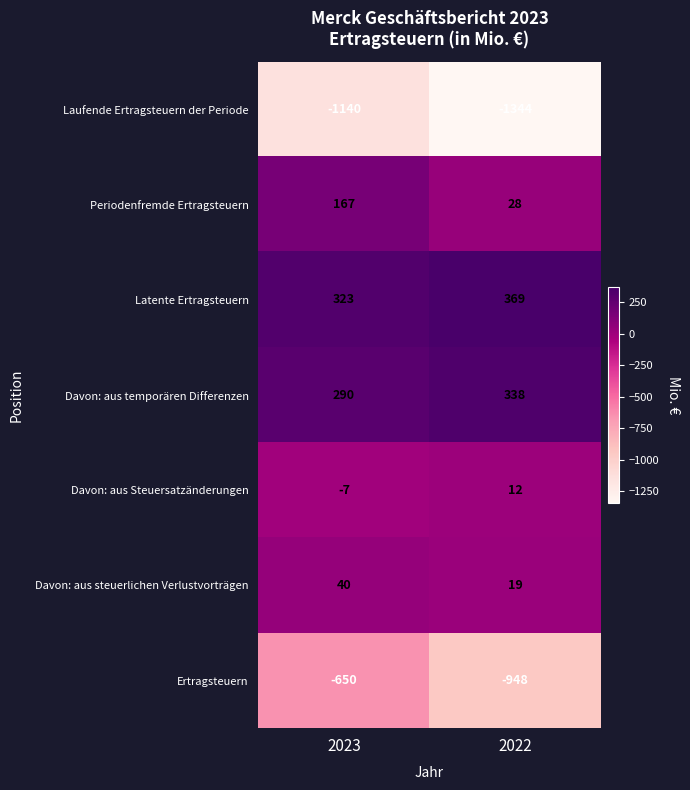

How many data points in Davon: aus temporären Differenzen are less than 338?

1